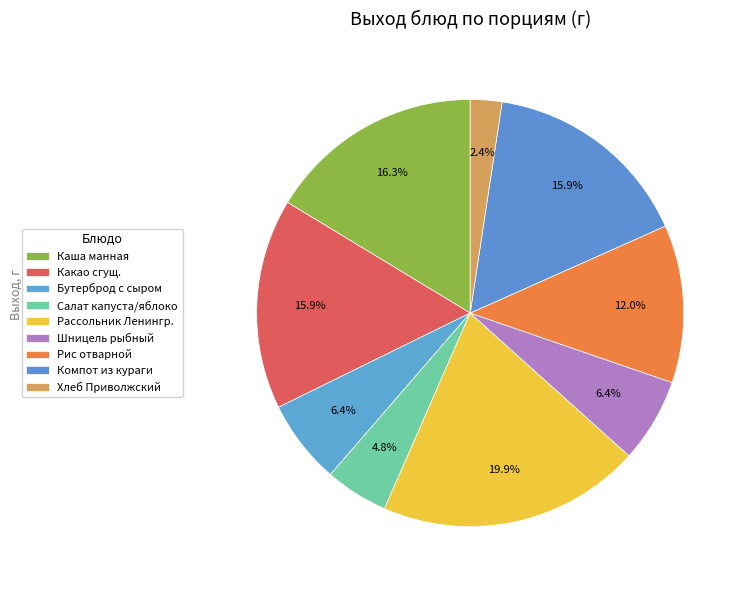

How many segments does this pie chart have?

9